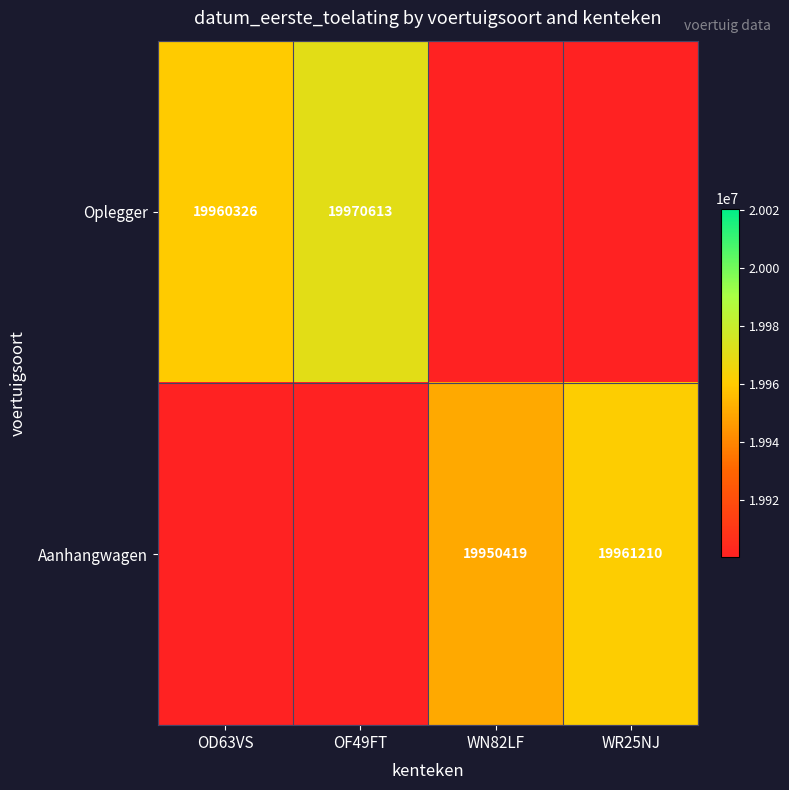

Count the number of data series in this chart.

2